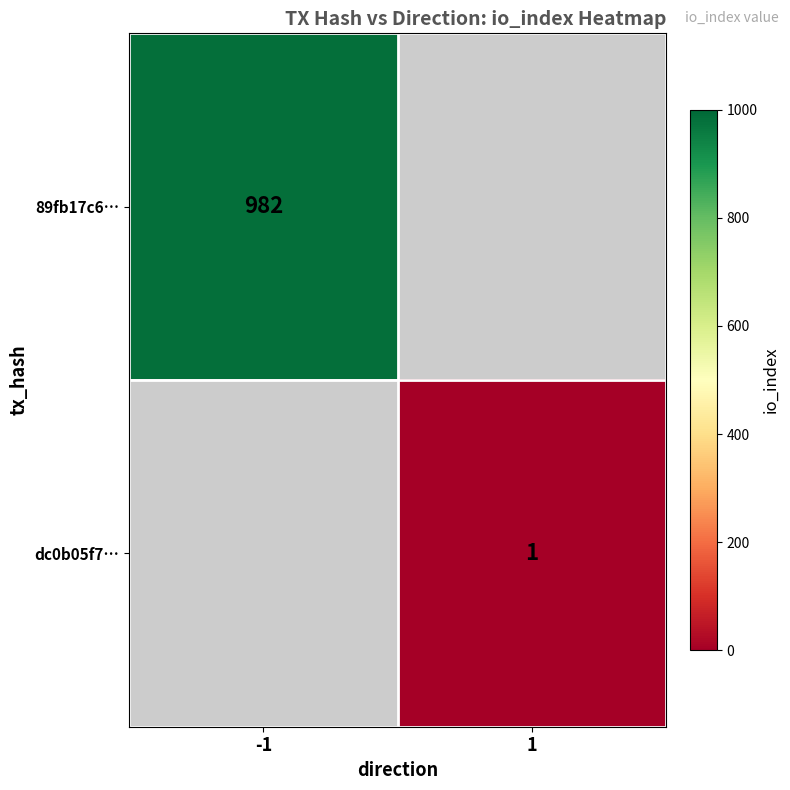

The value of dc0b05f7… at 1 is 0. True or false?

False